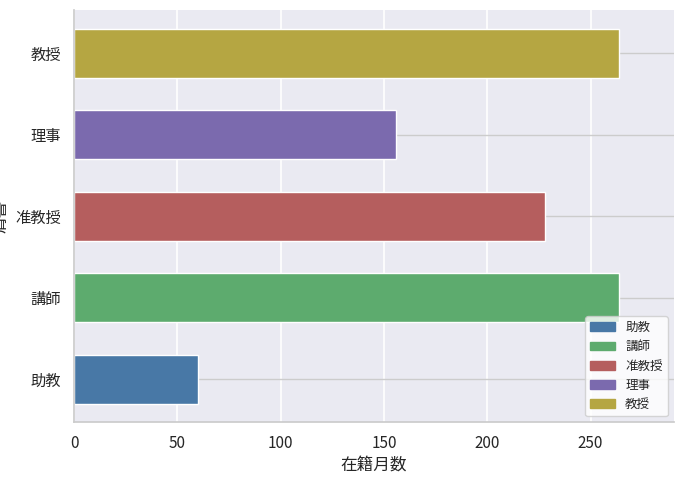

What is the difference between the values at 准教授 and 教授?

36